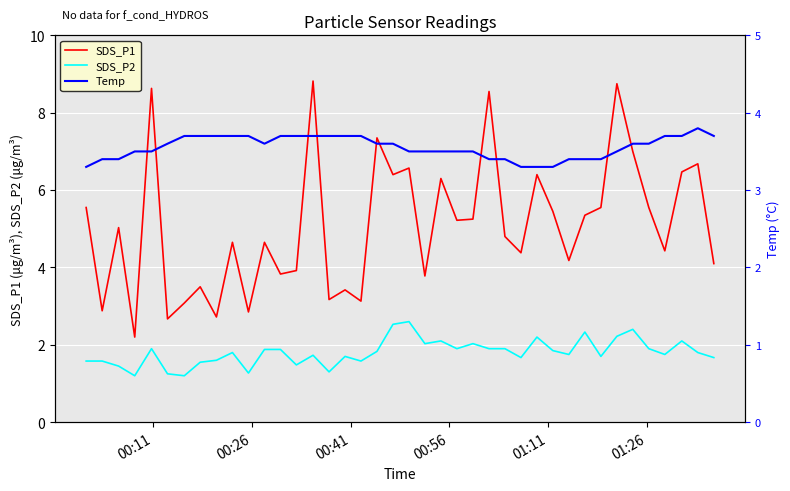

What is the greatest value displayed?

8.8